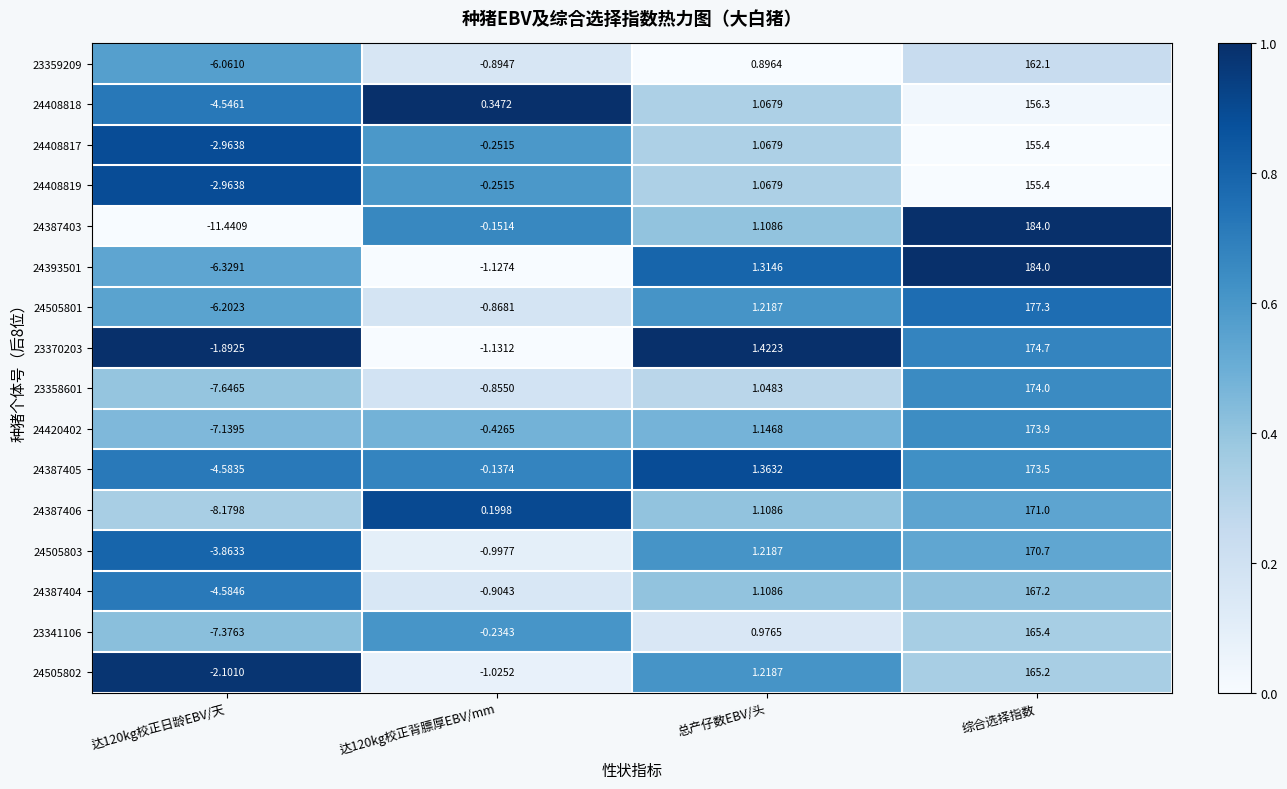

Is the value of 23370203 at 总产仔数EBV/头 greater than the value of 24408819 at 达120kg校正背膘厚EBV/mm?

Yes